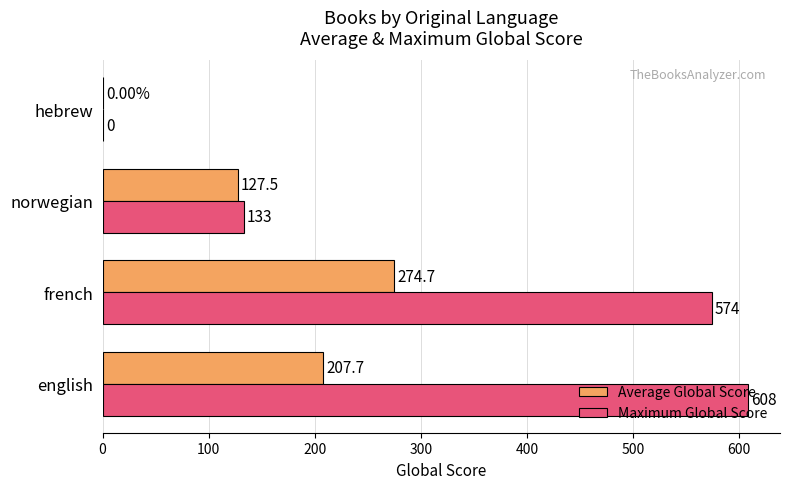

Which label corresponds to the largest value in the chart?

english